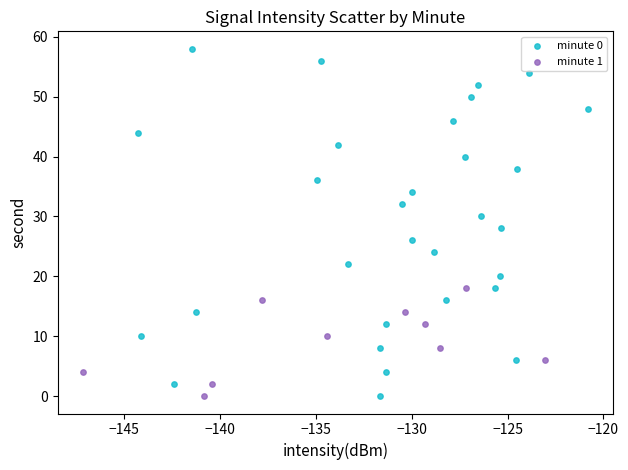

Which series has the widest spread of Y values?

minute 0